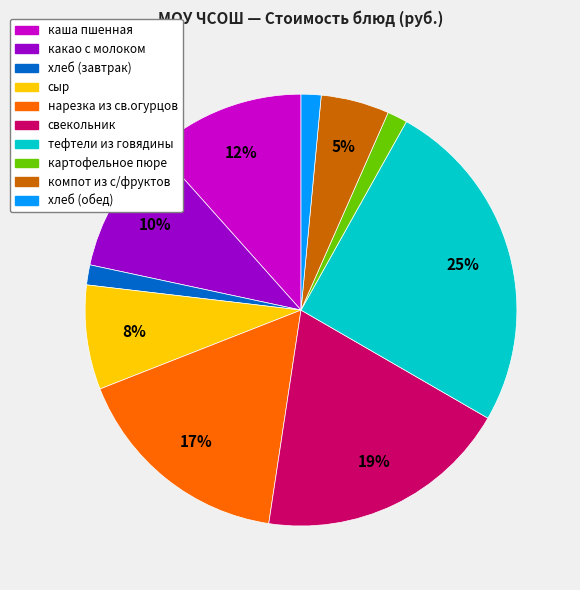

Does свекольник account for over 50% of the chart?

No